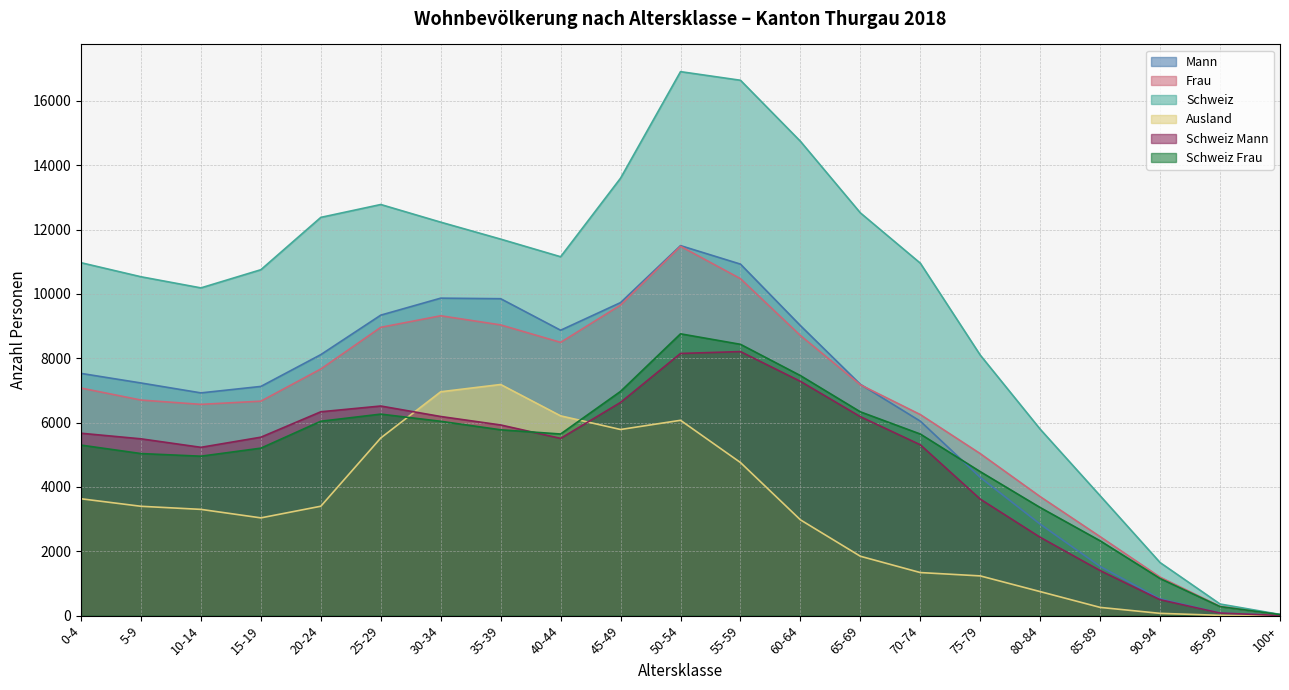

True or false: Frau and Schweiz cross at least once.

False